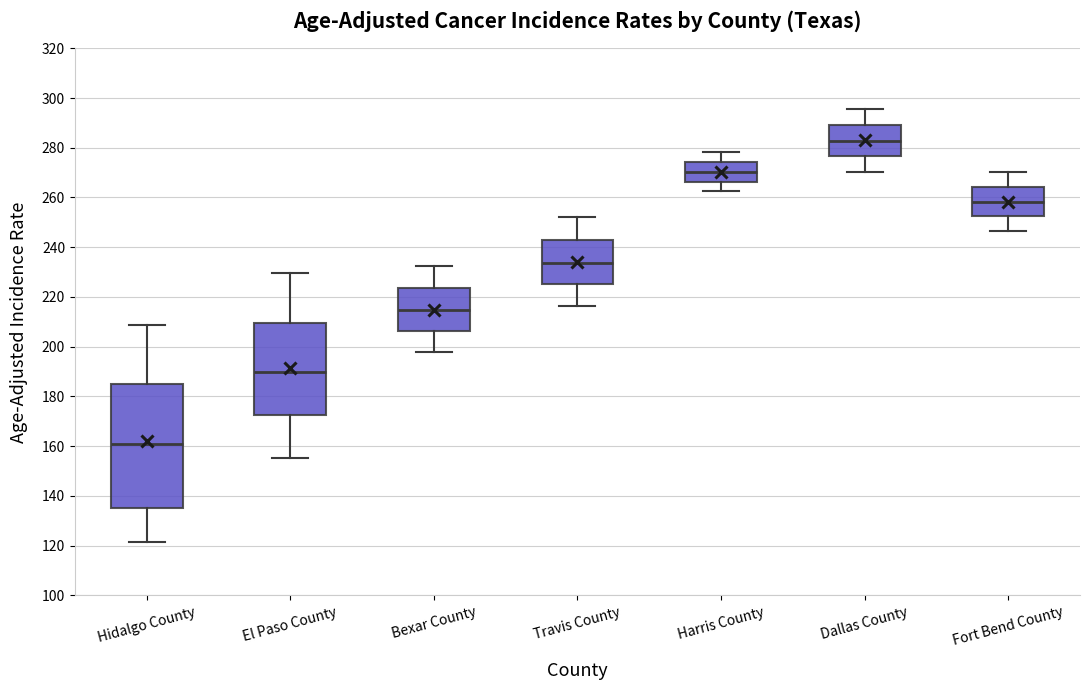

Reading left to right, read every box against the y-axis: the position of its median line, the range the box covers, and the ends of its whiskers. The values are not printed on the chart, so give them approximately, as read against the axis.

Hidalgo County: median 160, box 136 to 186, whiskers 122 to 208
El Paso County: median 190, box 172 to 210, whiskers 156 to 230
Bexar County: median 214, box 206 to 224, whiskers 198 to 232
Travis County: median 234, box 226 to 242, whiskers 216 to 252
Harris County: median 270, box 266 to 274, whiskers 262 to 278
Dallas County: median 282, box 276 to 290, whiskers 270 to 296
Fort Bend County: median 258, box 252 to 264, whiskers 246 to 270